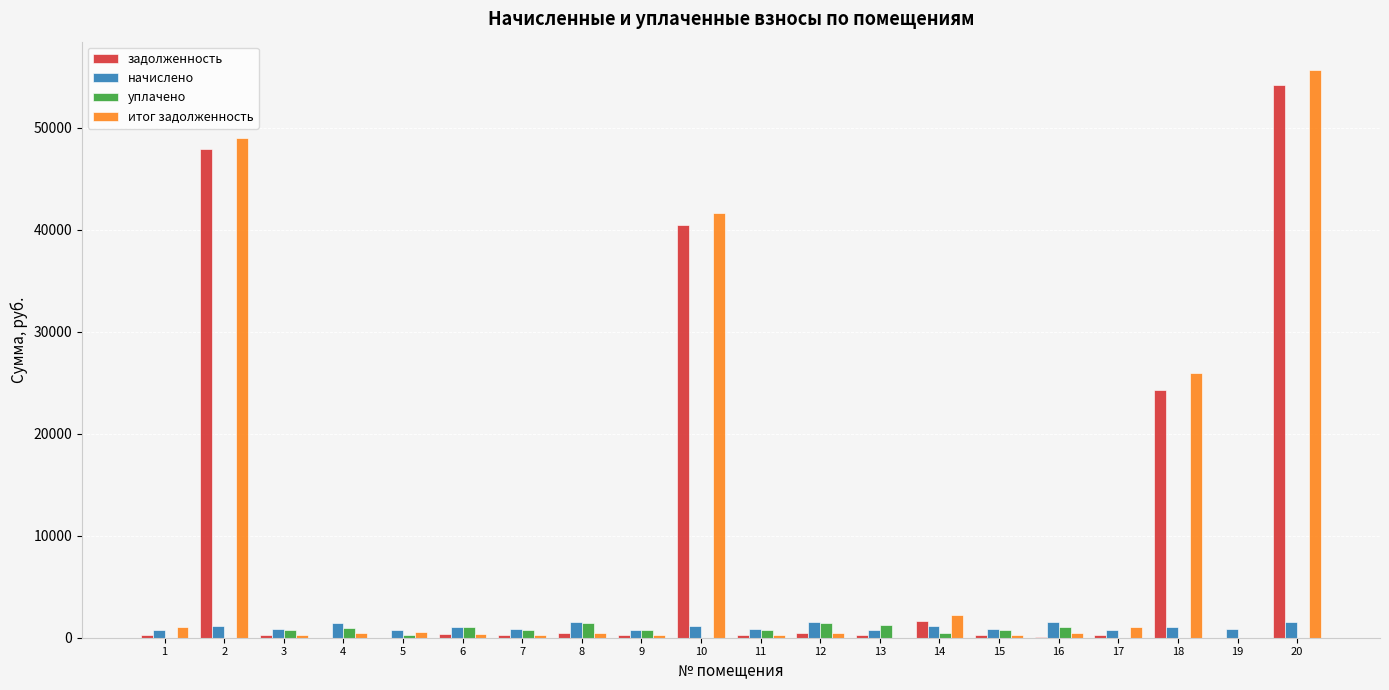

Where does the уплачено series first go above 793?

3